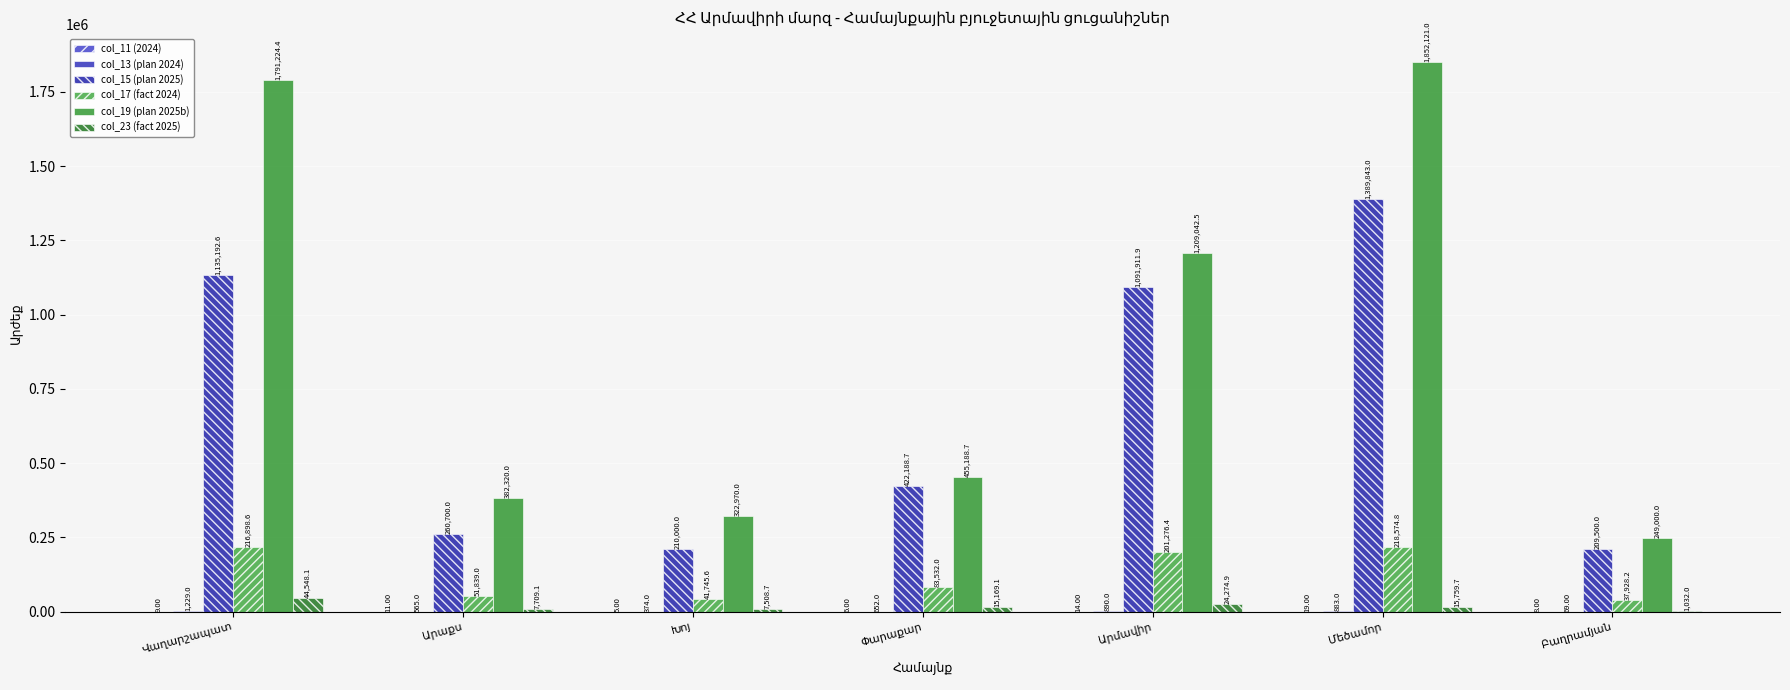

How many groups of bars are there?

7